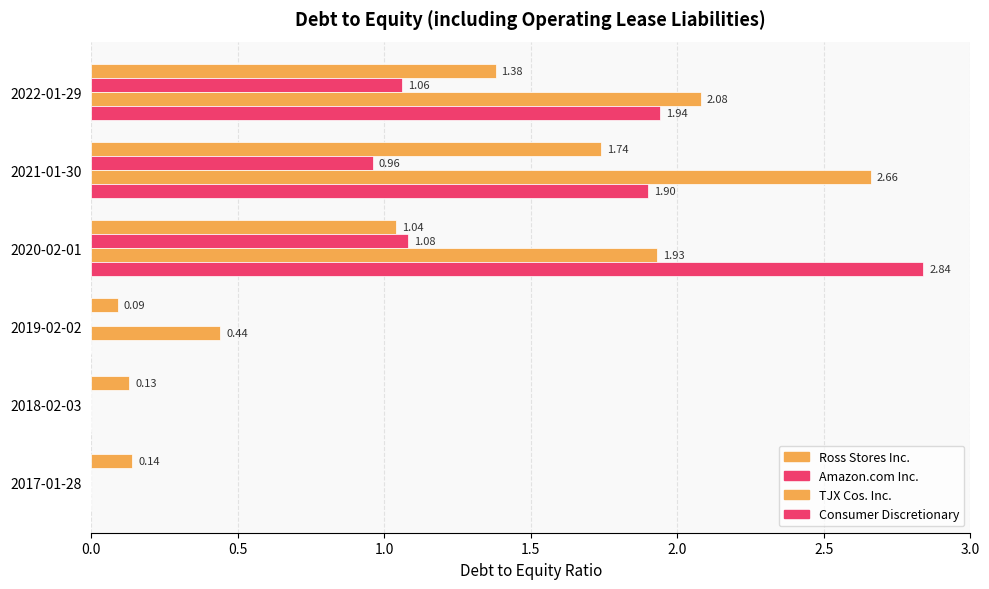

Count the number of categories in the chart.

6